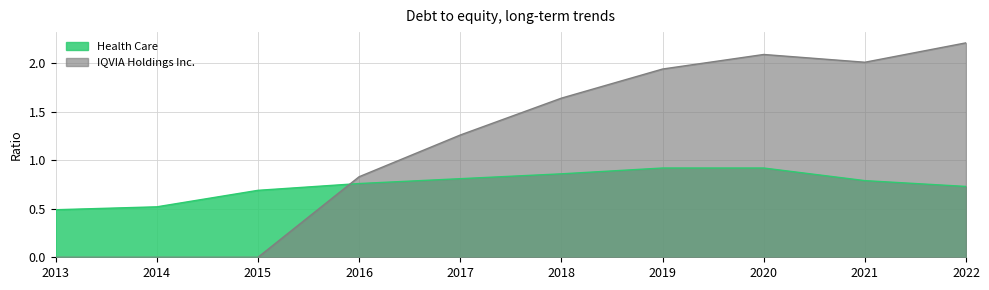

Between which two adjacent categories do Health Care and IQVIA Holdings Inc. first intersect?

2016 and 2015